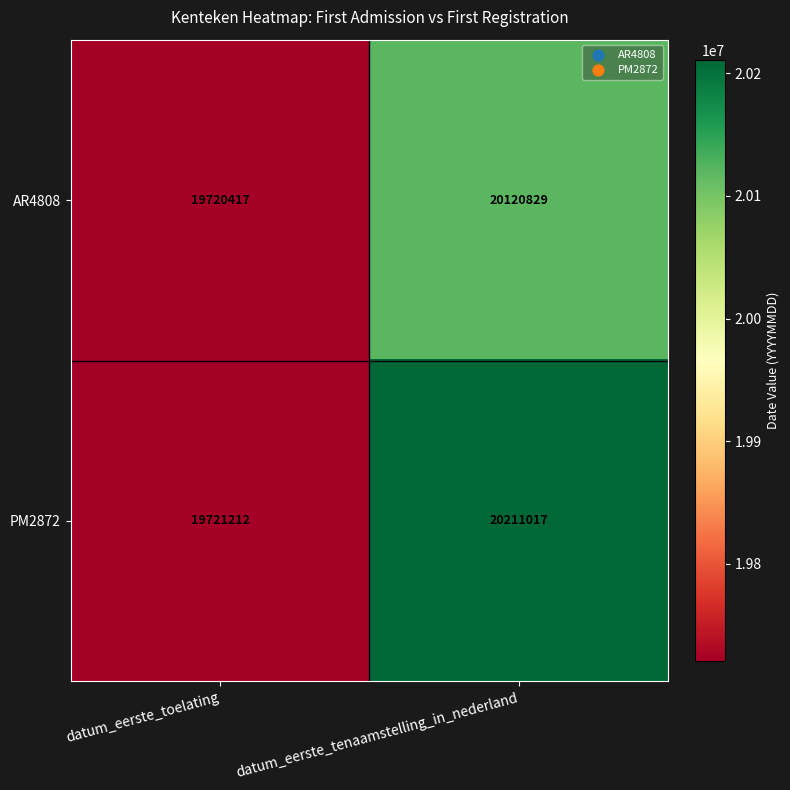

The value of PM2872 at datum_eerste_tenaamstelling_in_nederland is 20211017. True or false?

True